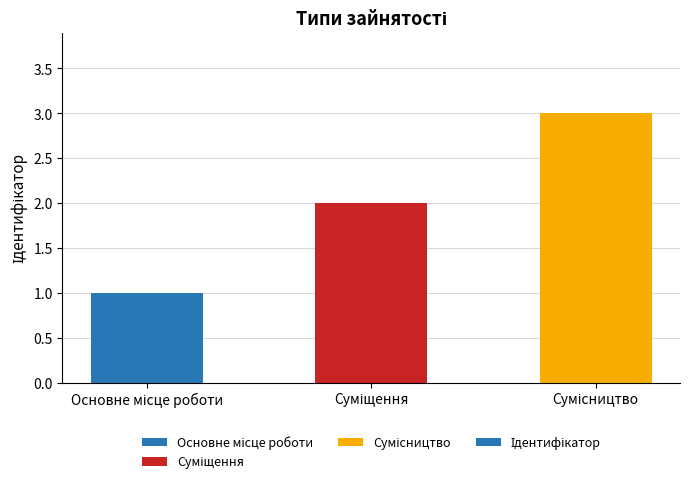

How many values are between 1 and 3?

3